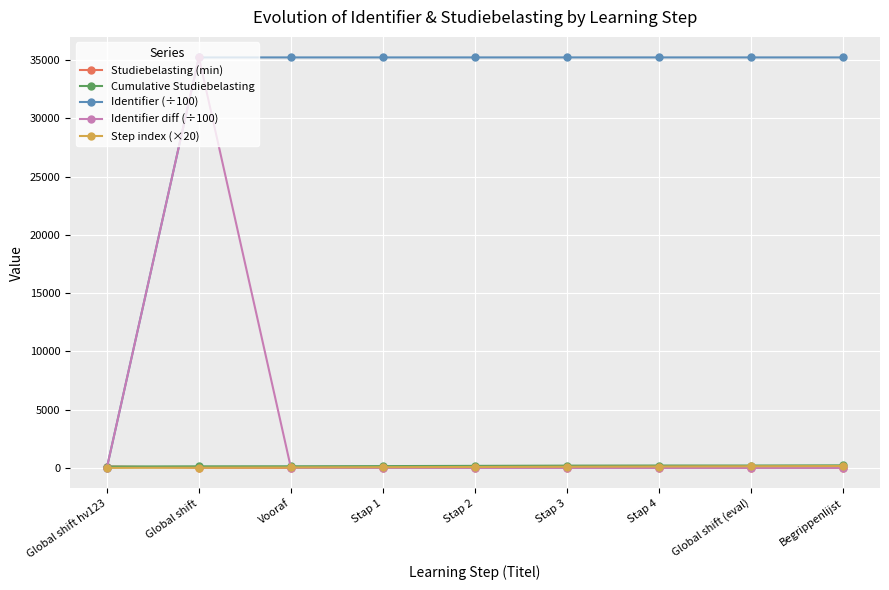

What is the difference between the maximum and minimum values in the Identifier (÷100) series?

35230.4